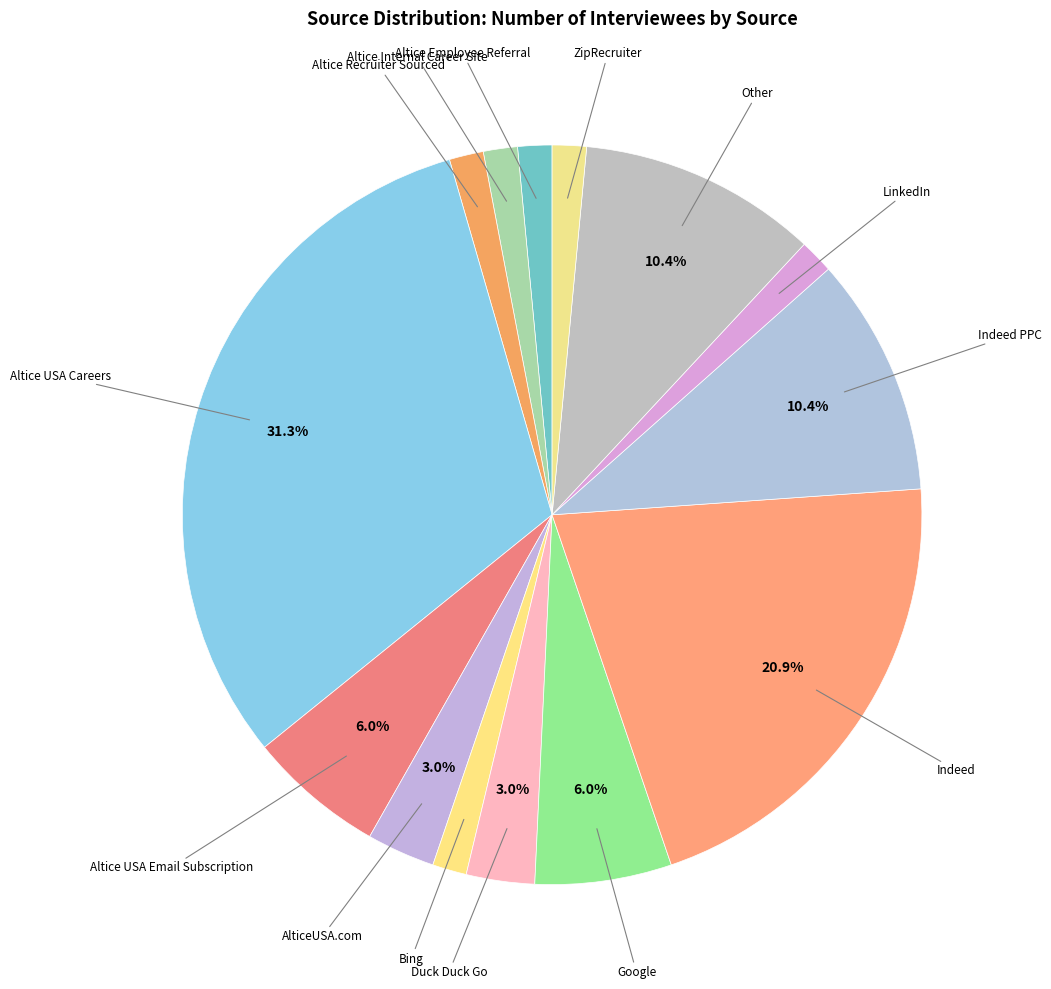

Count the number of slices in the pie.

14